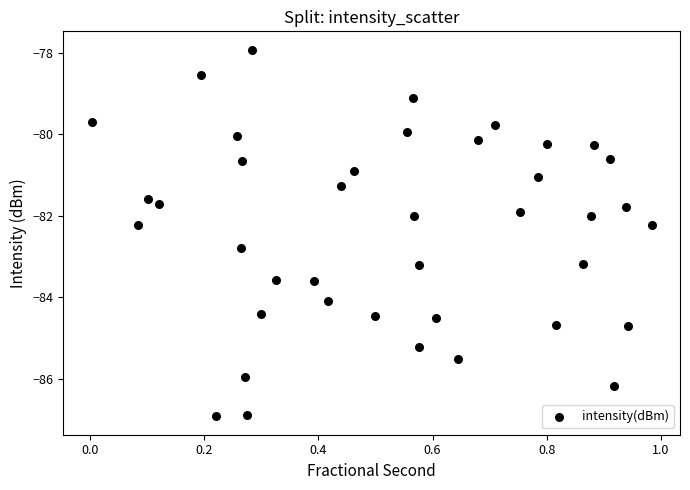

What is the range of X values (max minus min)?

1.0